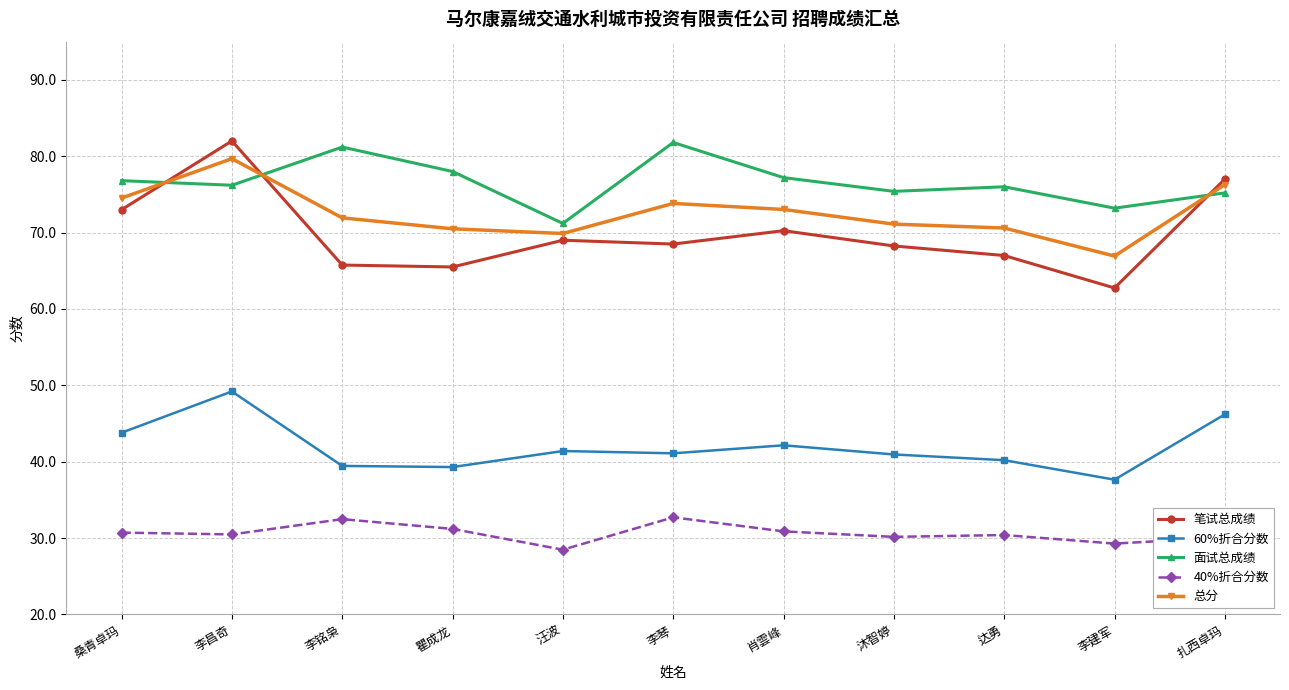

What value does the 总分 series have at 李昌奇?

79.7